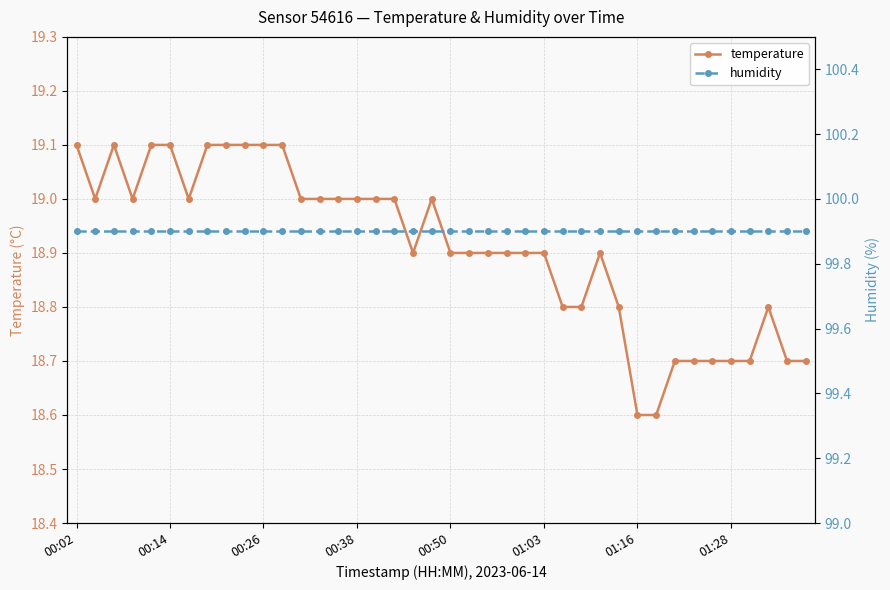

How many lines are shown in the chart?

2